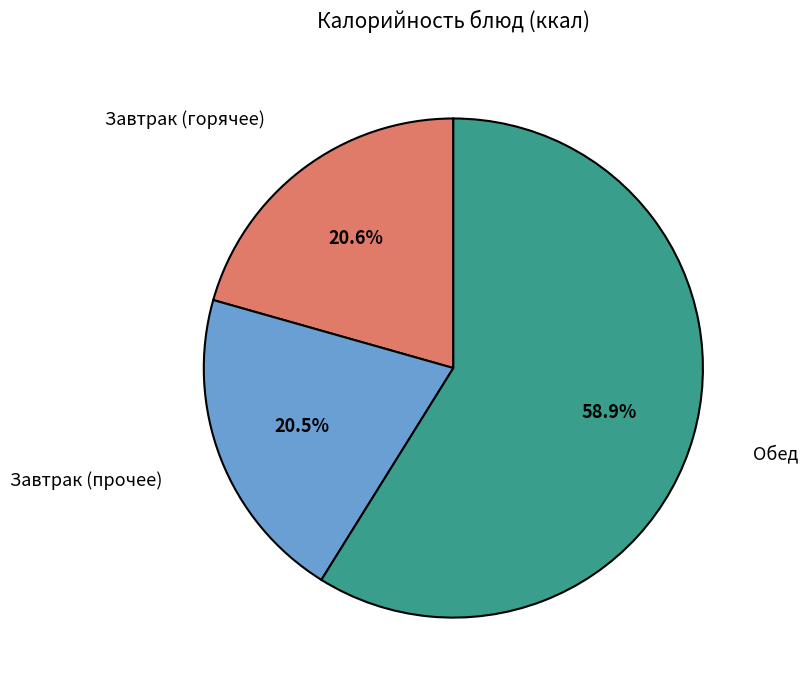

To the nearest percent, what is the average slice percentage?

33%